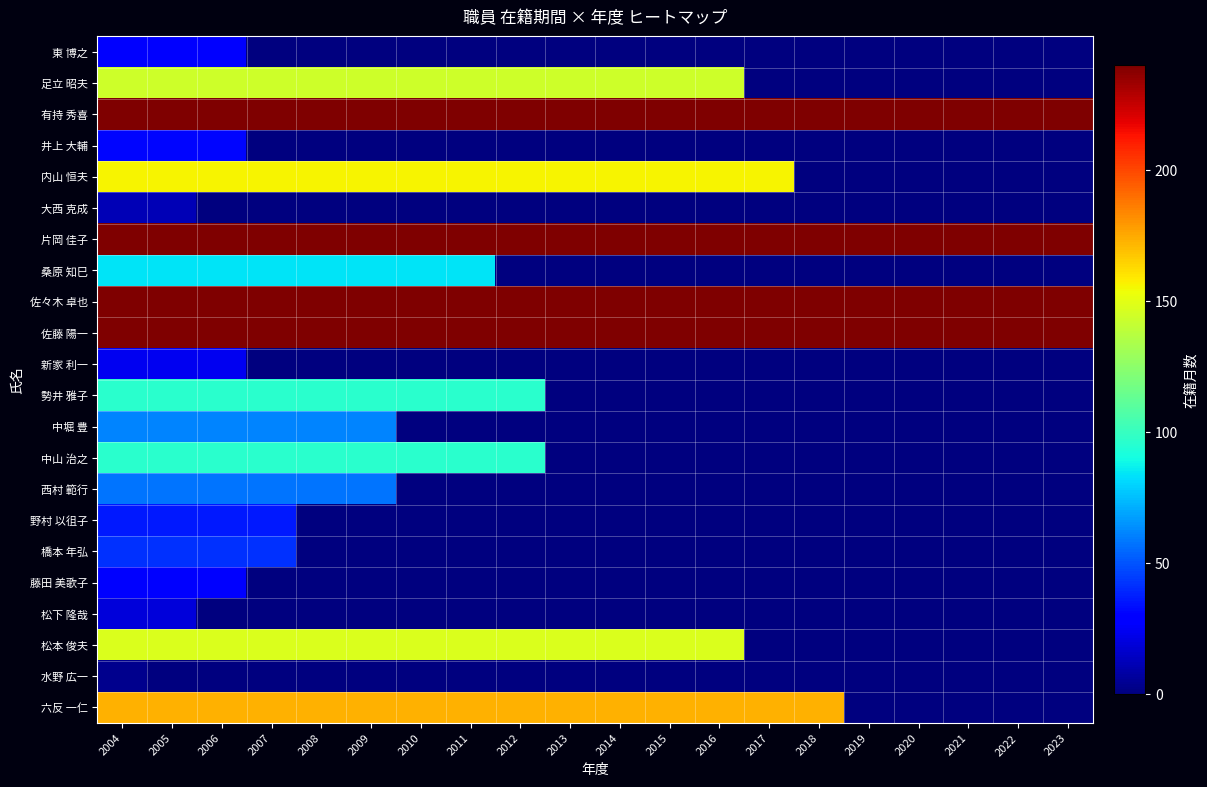

Rank the series by their maximum value, from highest to lowest.

有持 秀喜, 片岡 佳子, 佐々木 卓也, 佐藤 陽一, 六反 一仁, 内山 恒夫, 松本 俊夫, 足立 昭夫, 勢井 雅子, 中山 治之, 桑原 知巳, 中堀 豊, 西村 範行, 橋本 年弘, 野村 以徂子, 井上 大輔, 東 博之, 藤田 美歌子, 新家 利一, 松下 隆哉, 大西 克成, 水野 広一